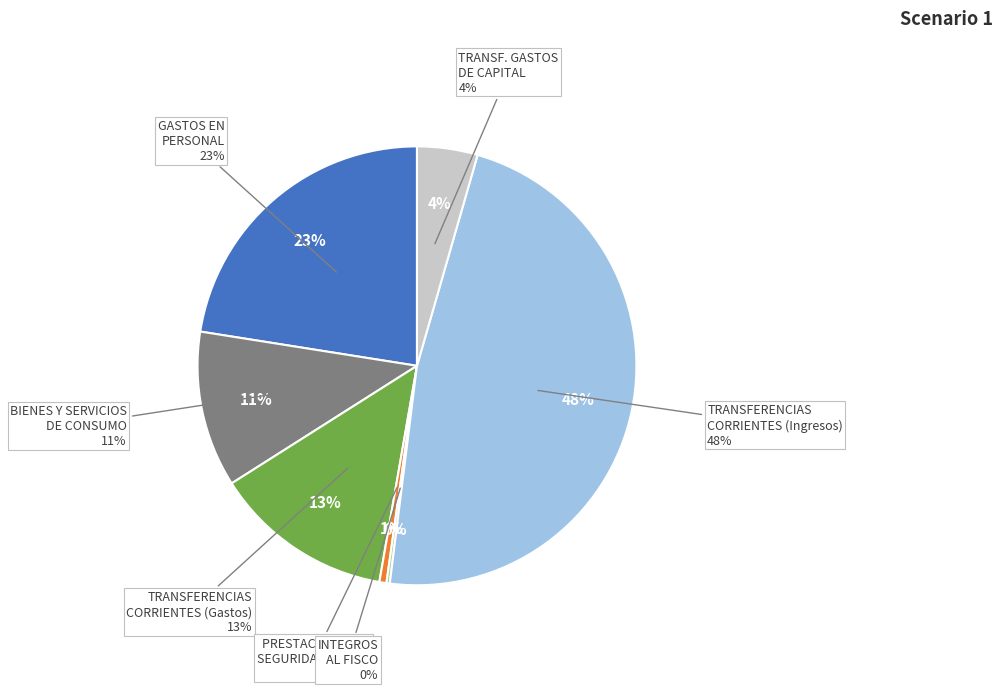

How many segments does this pie chart have?

7